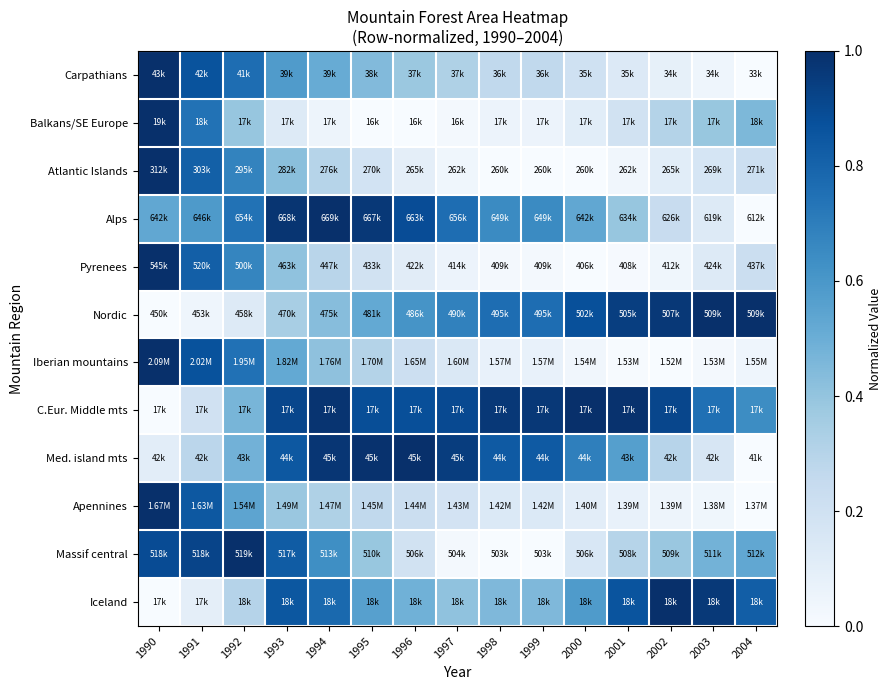

What is the greatest value displayed?

1.0